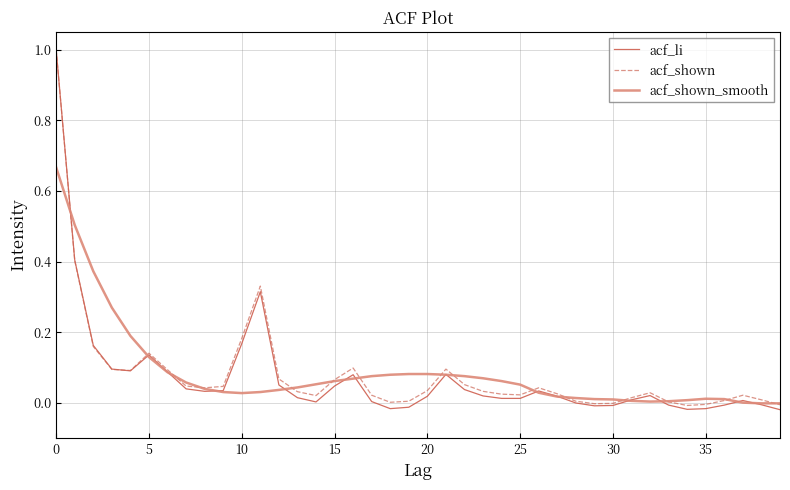

Which series ends up on top after the final intersection of acf_li and acf_shown_smooth?

acf_shown_smooth